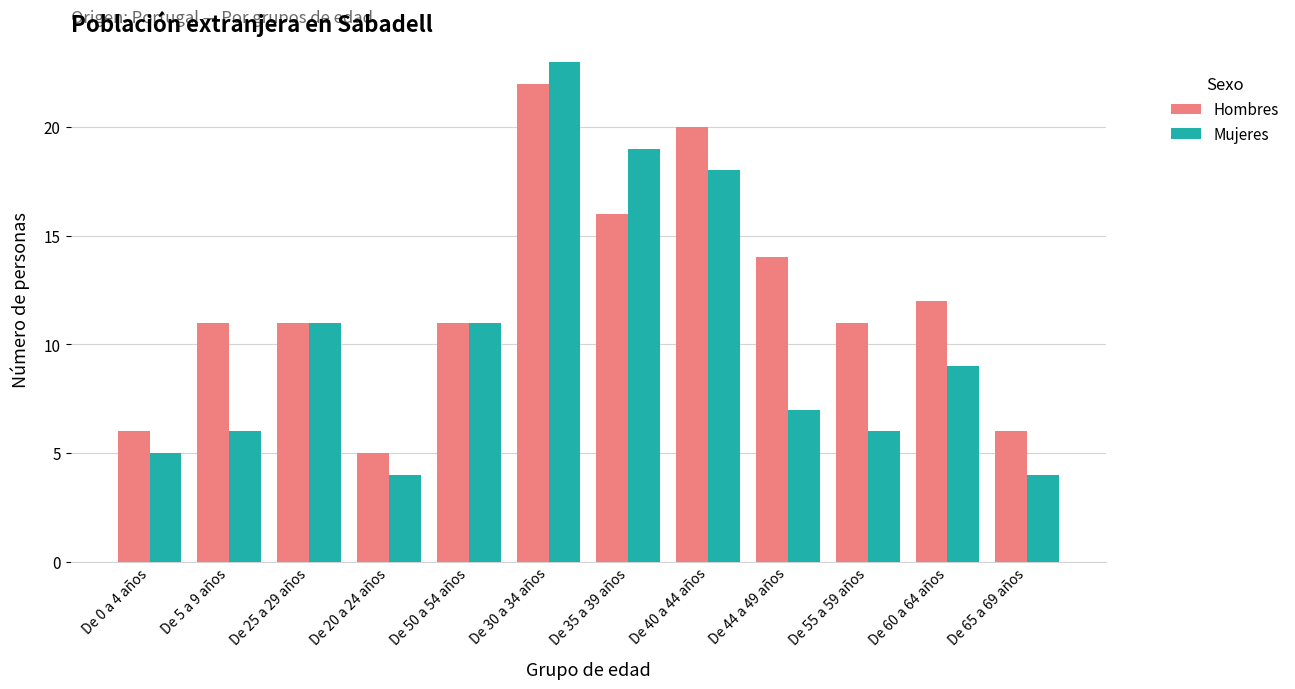

What position from the left is De 65 a 69 años?

12